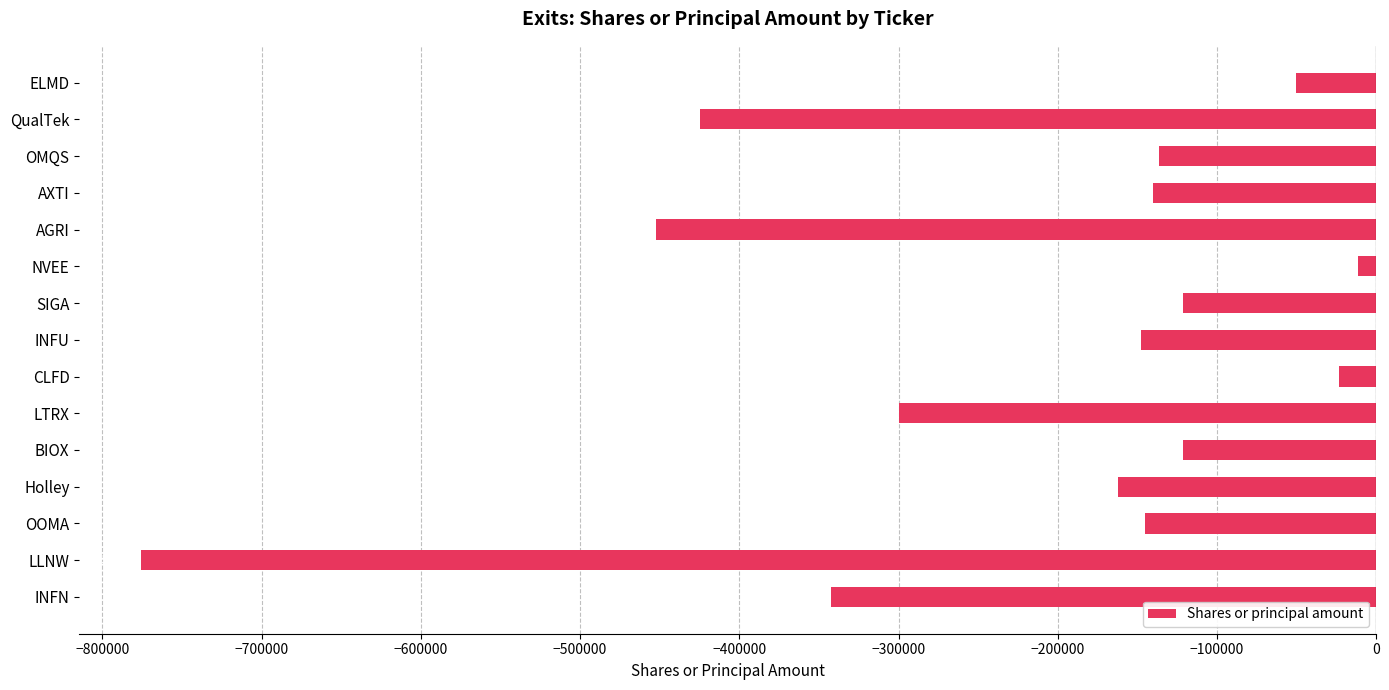

Does the chart contain stacked bars?

No